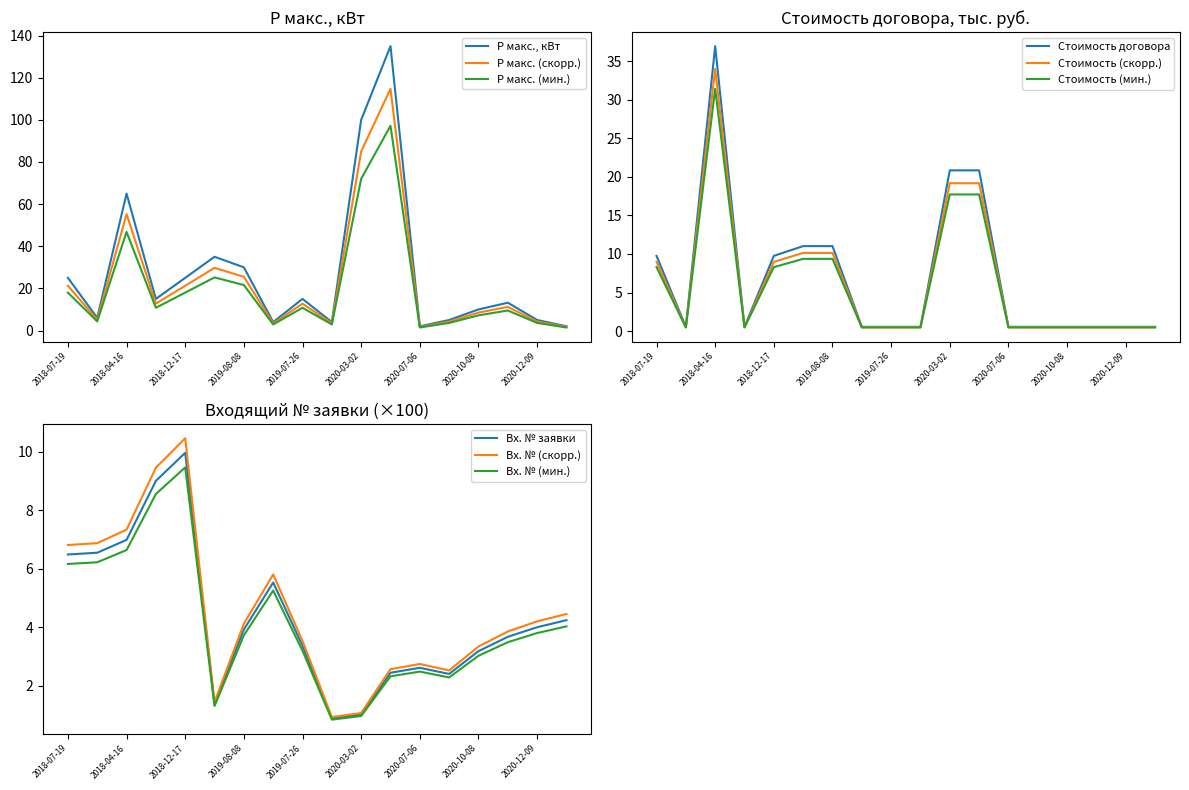

After their last crossing, which series has the higher values: Стоимость договора (с НДС), руб. or входящий № заявки?

входящий № заявки